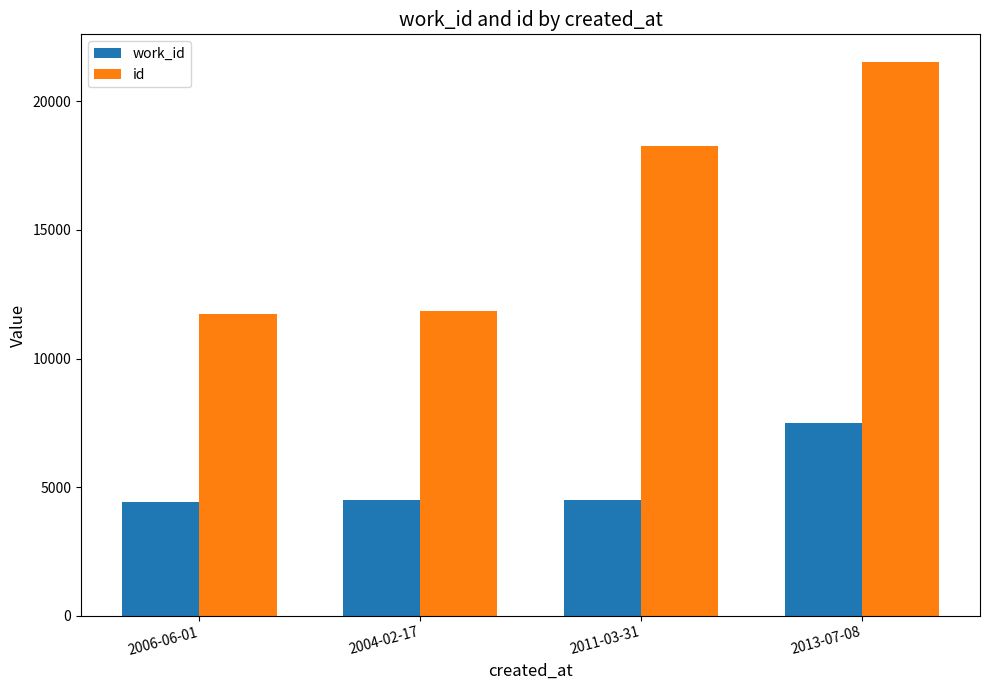

Are the bars grouped side by side (vs. stacked)?

Yes